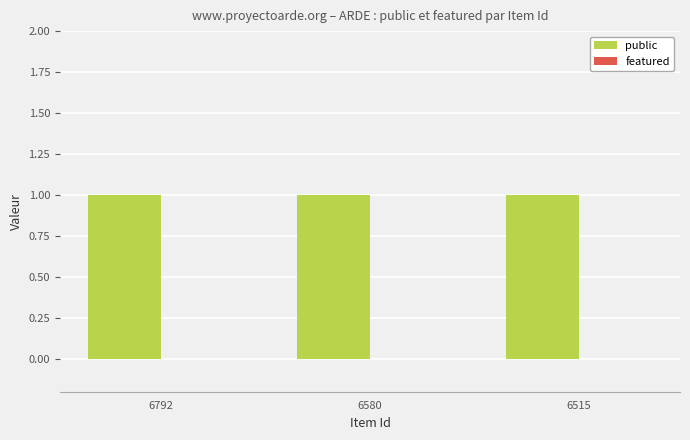

Which label corresponds to the smallest value in the chart?

6792